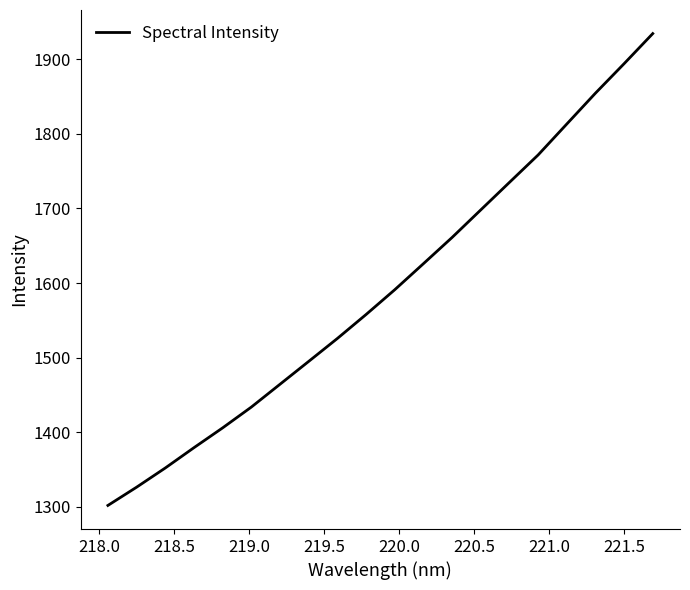

What is the difference between the maximum and minimum values?

633.0